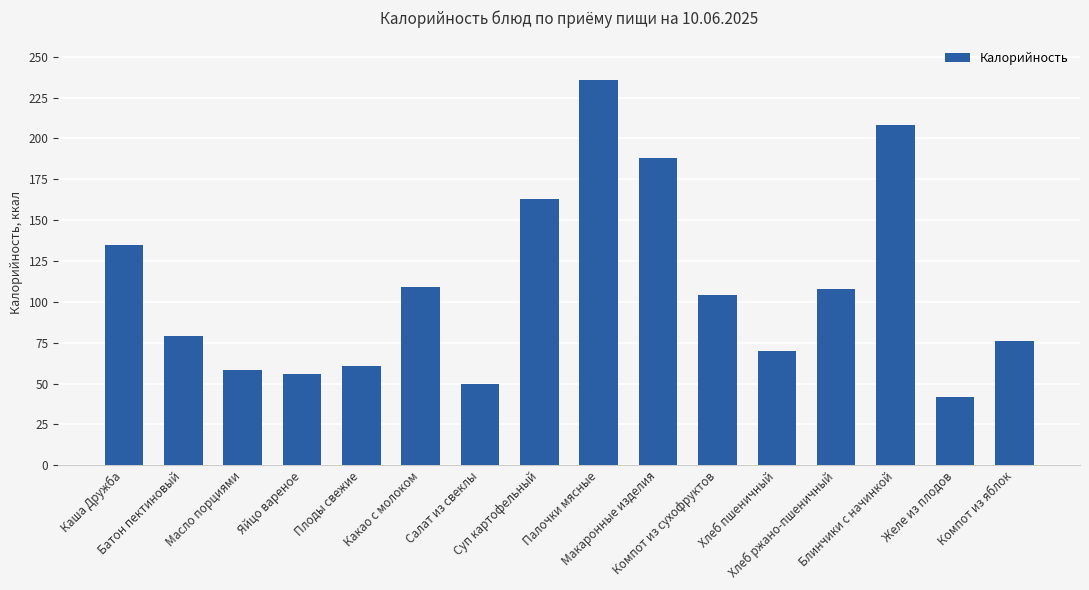

What is the difference between the maximum and second lowest values?

186